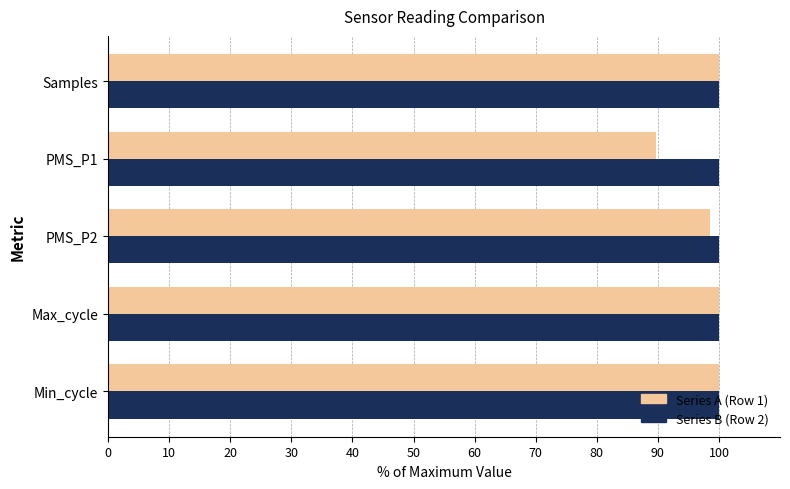

What is the total value across all series at Samples?

200.0